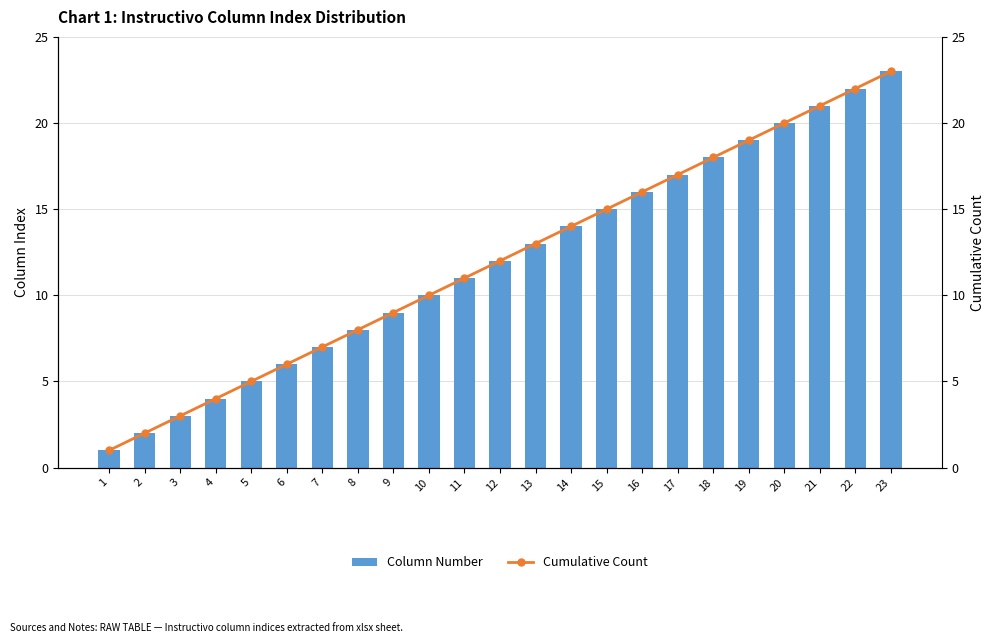

True or false: Column Number has a value of 15 at 15.

True